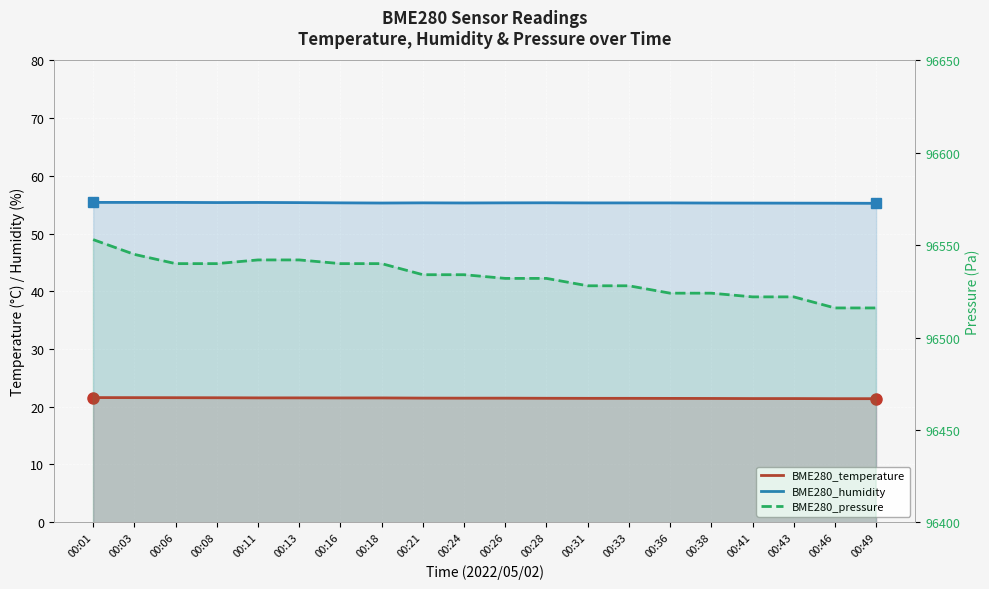

Which series changed the most between 00:16 and 00:31?

BME280_pressure